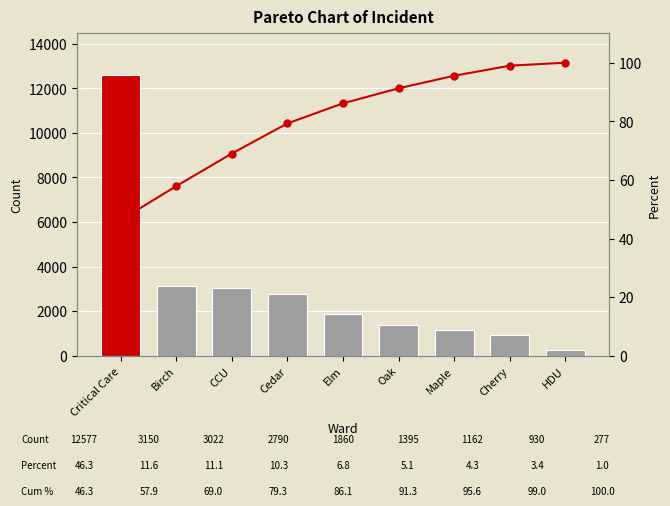

Which series has the widest spread of values?

Planned RN Hours Day